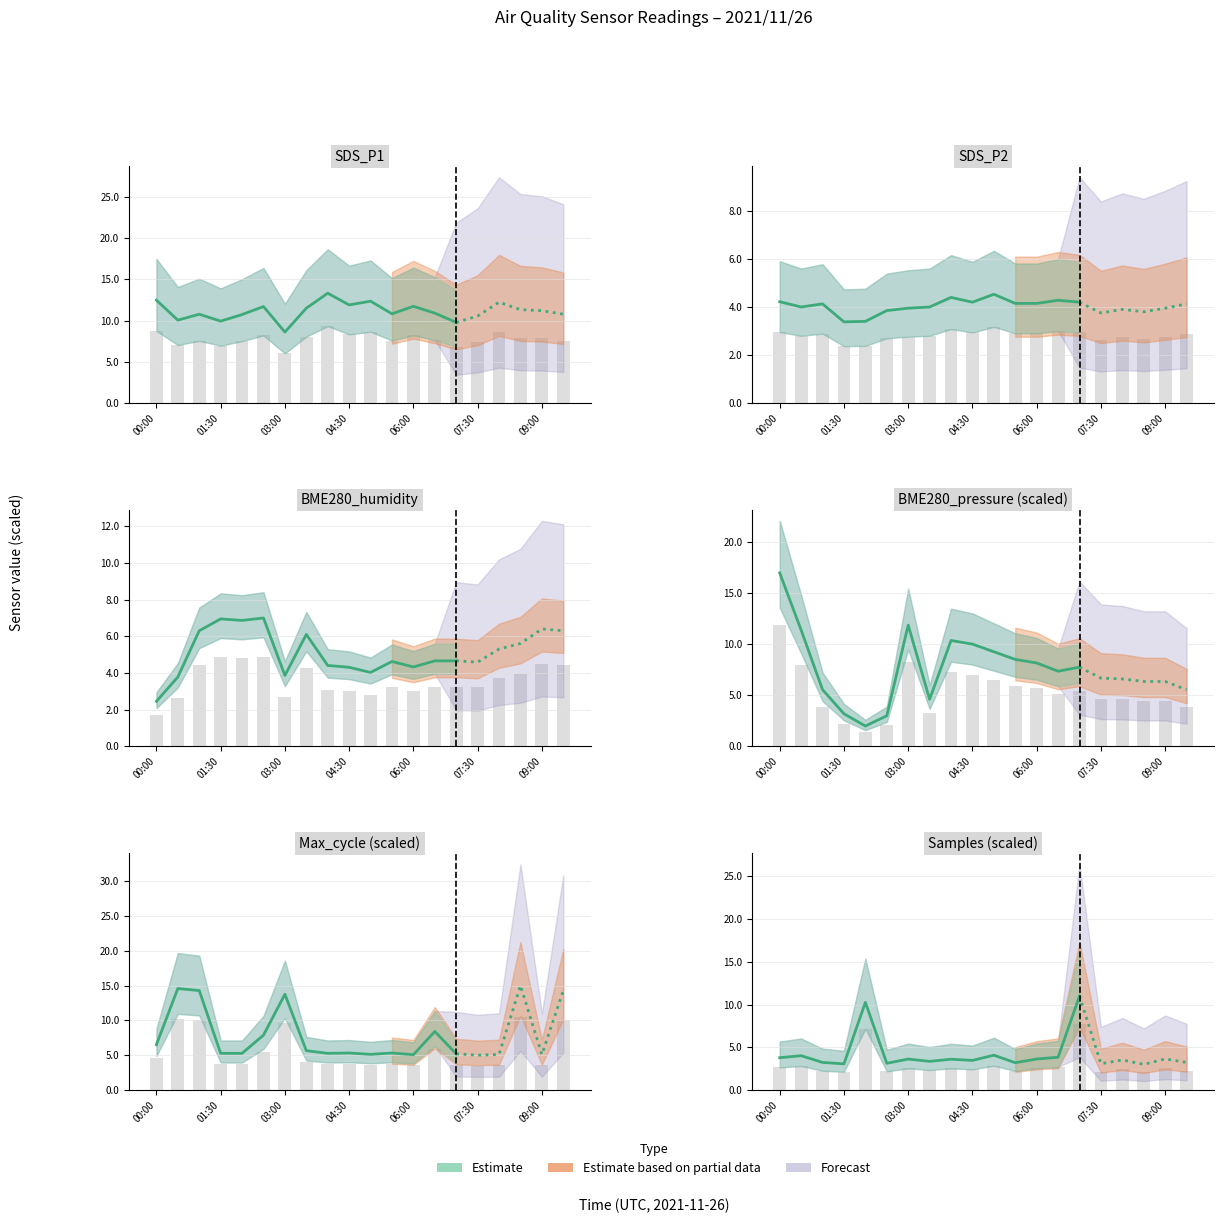

How many data points does each series have?

20